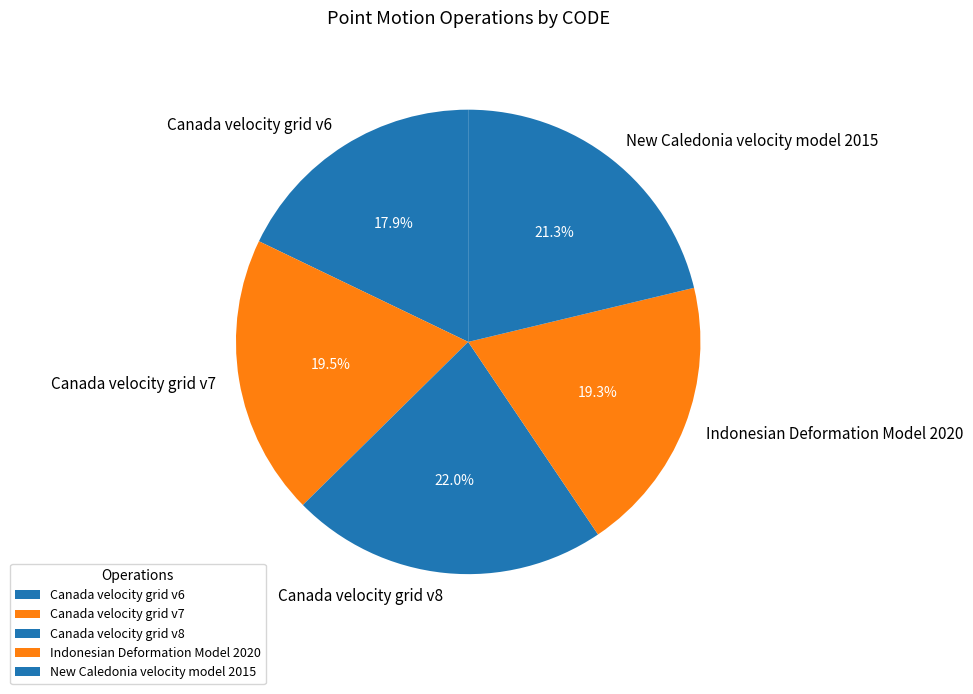

Combined, do Indonesian Deformation Model 2020 and Canada velocity grid v7 account for over 50%?

No